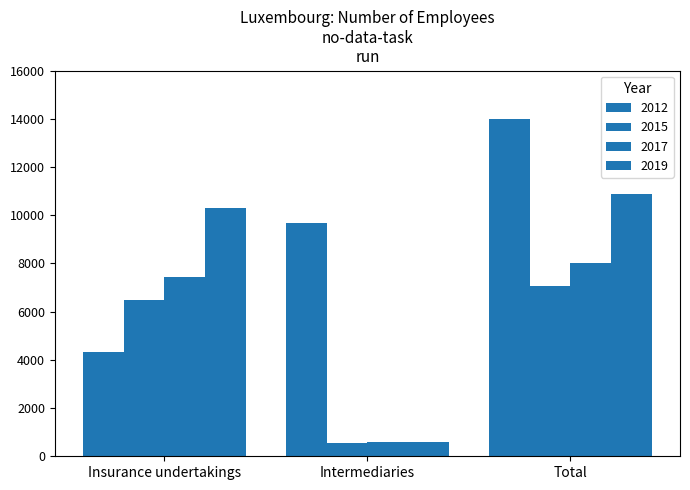

What is the value of the 2015 bar at the 3rd from the left?

7045